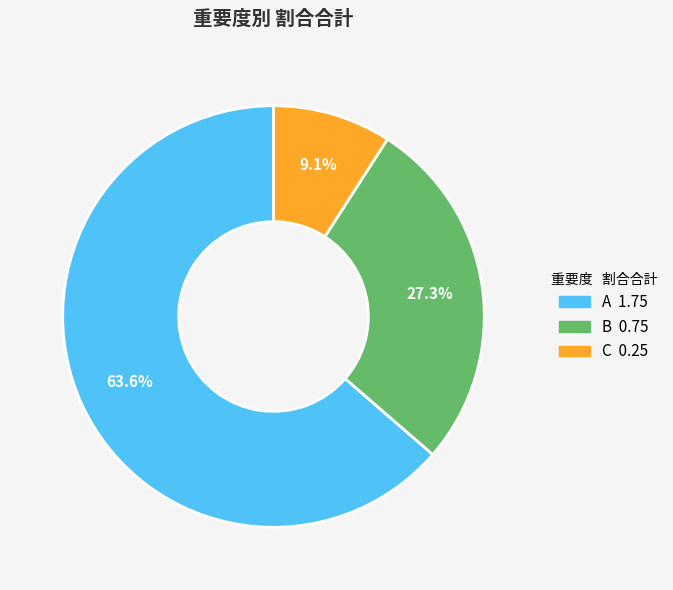

Is there any slice that represents more than half of the pie?

Yes